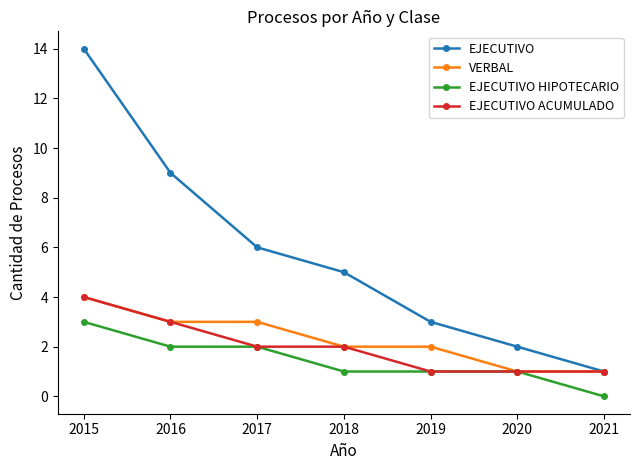

What is the value of the VERBAL point at the 4th from the left?

2